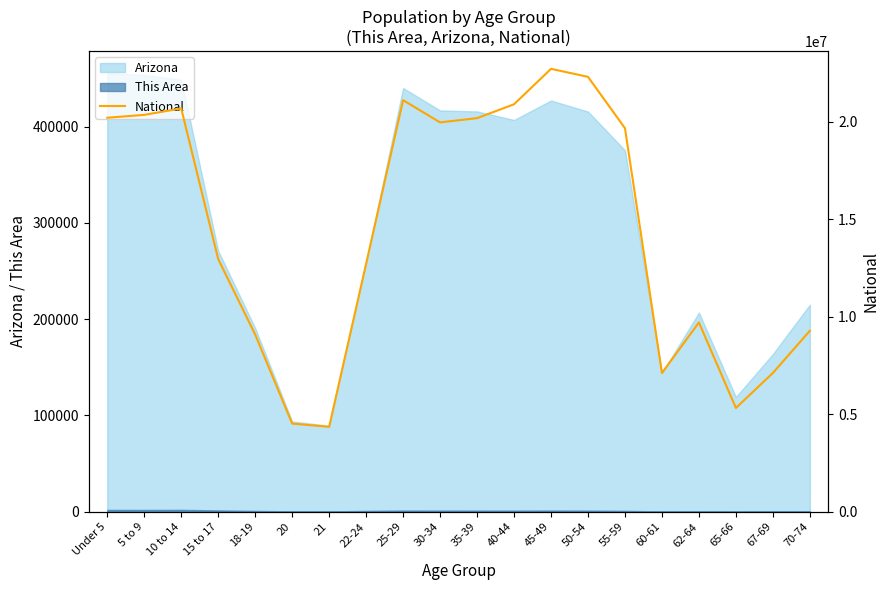

What is the lowest value of the Arizona series?

89342